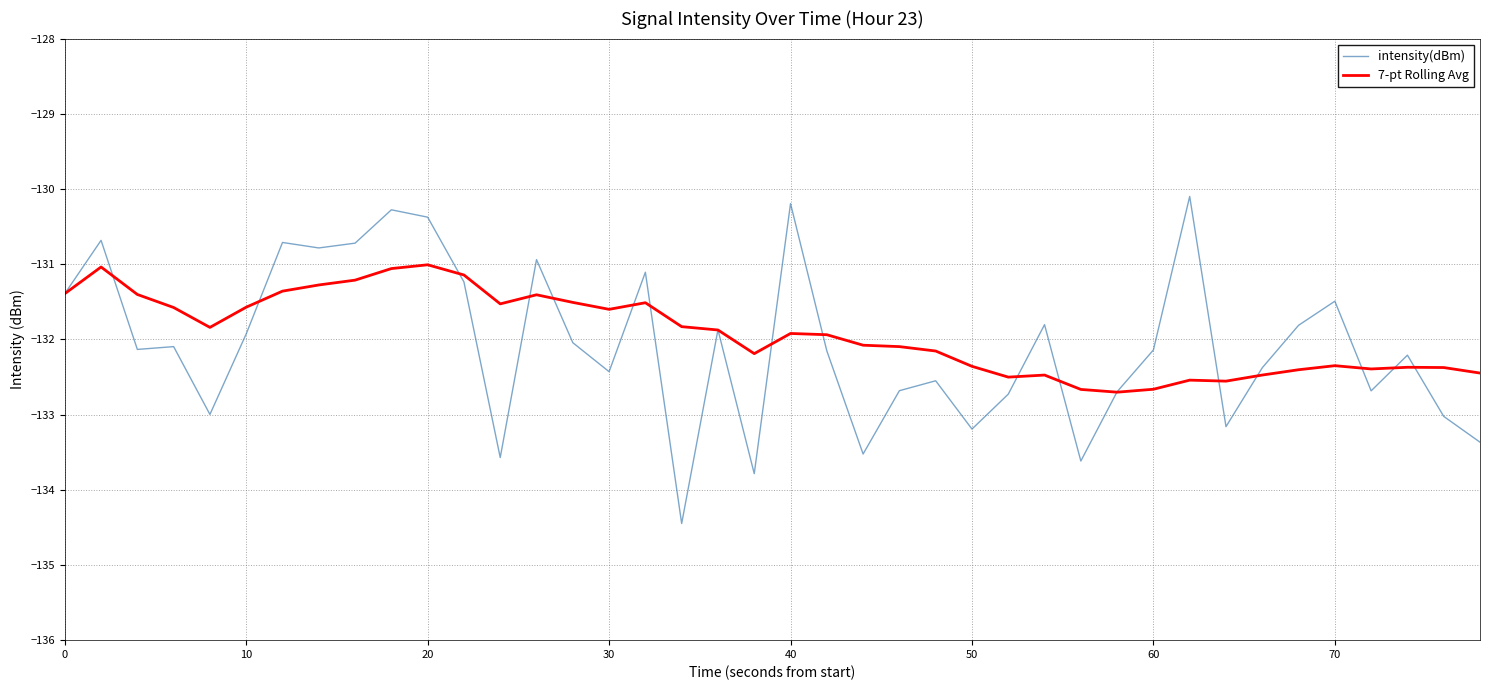

What is the maximum value for 7-pt Rolling Avg?

-131.0